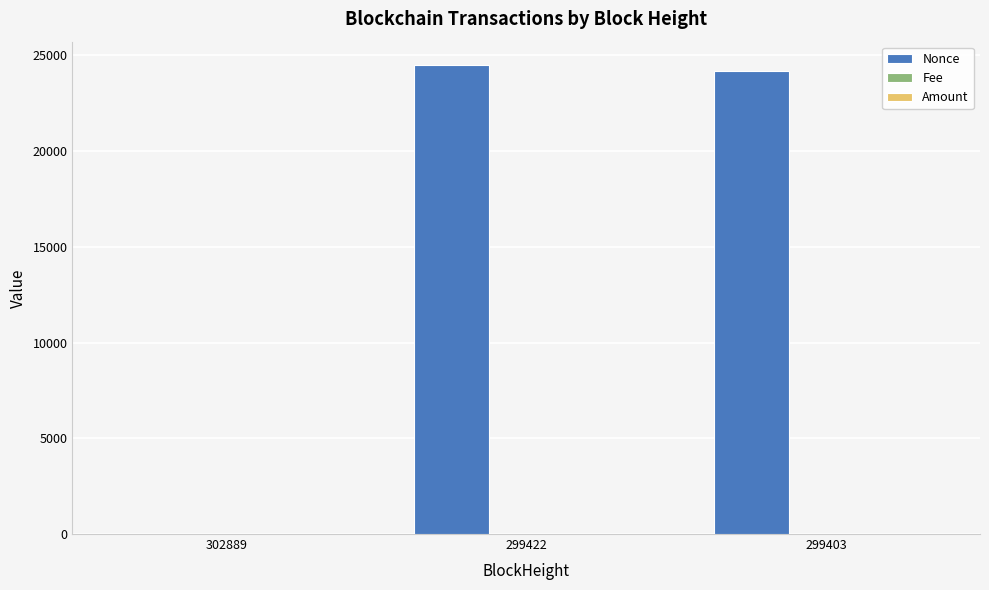

The Nonce series shows -17065.7 at 302889. True or false?

False